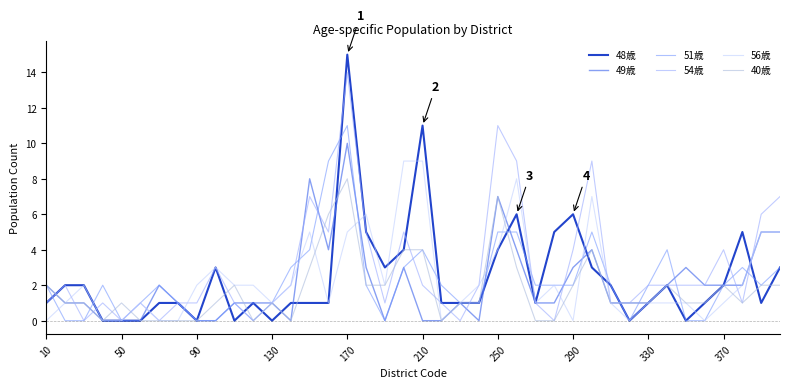

Count the 40歳 values in the range 1 to 2.

22